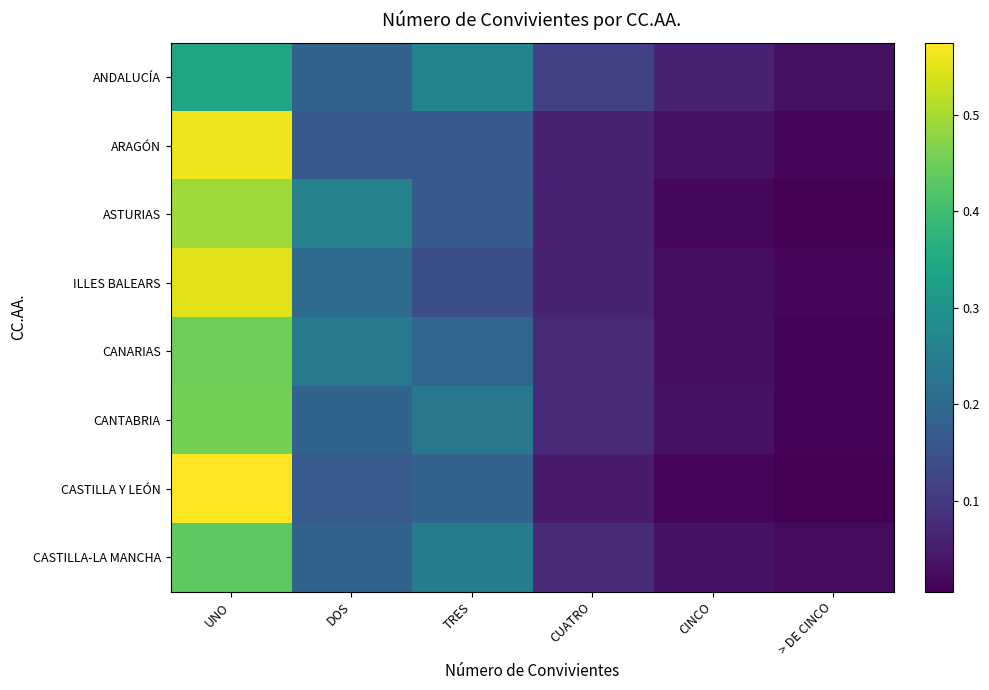

Which has a higher value, CUATRO or CINCO?

CUATRO